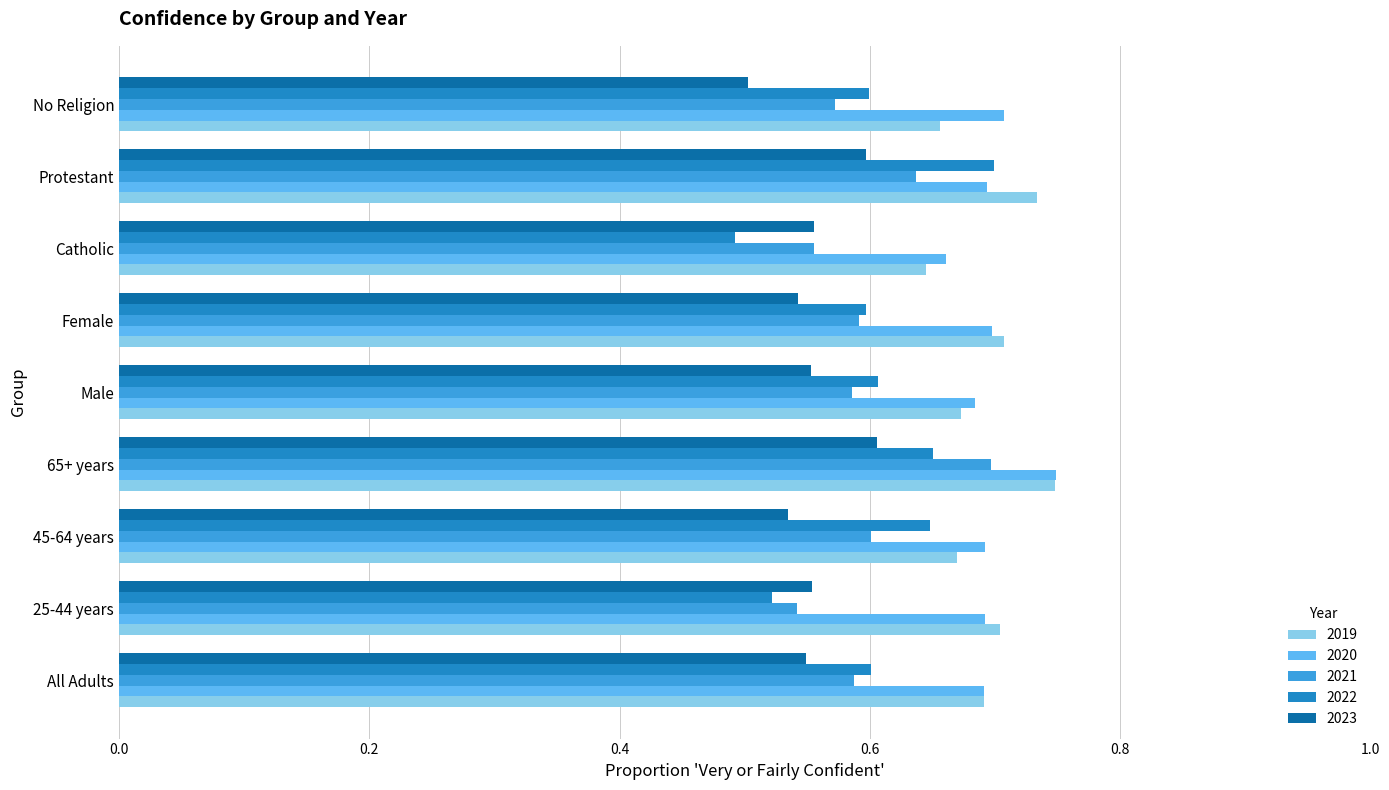

Where is 2022 nearest to the value 0?

Catholic